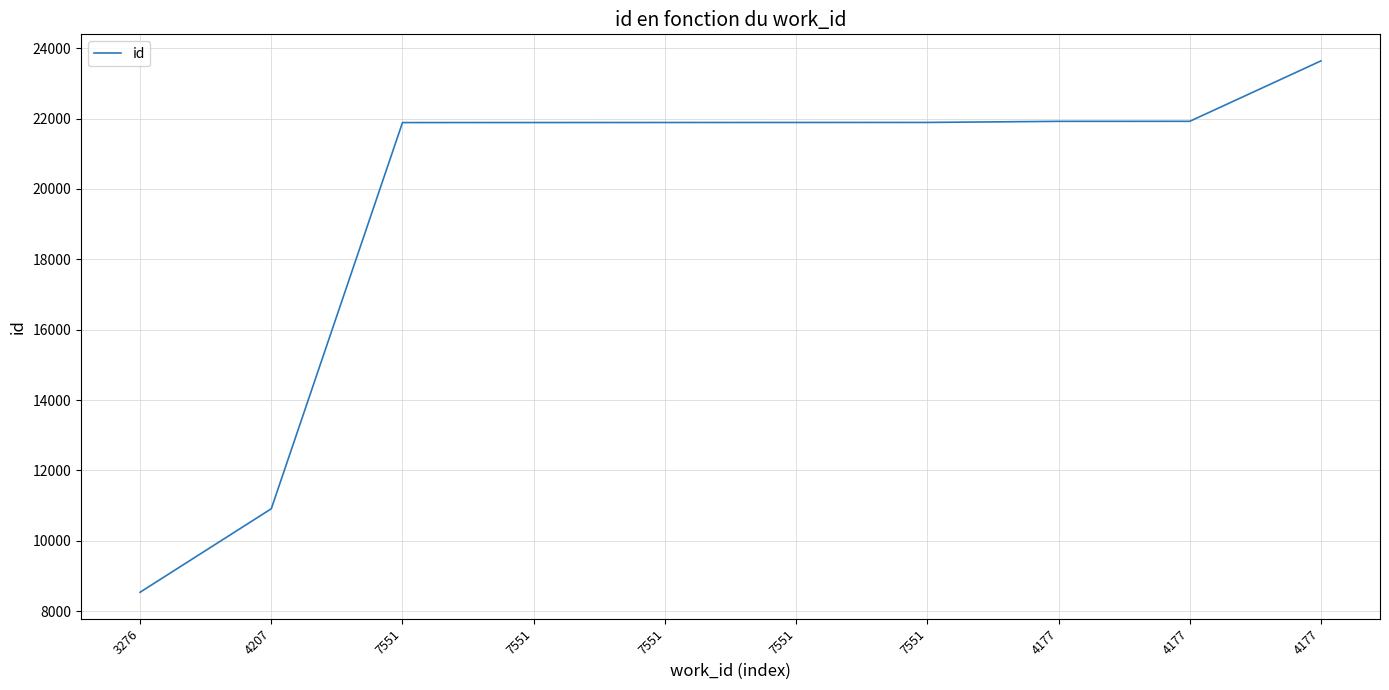

Does the chart have visible grid lines?

Yes